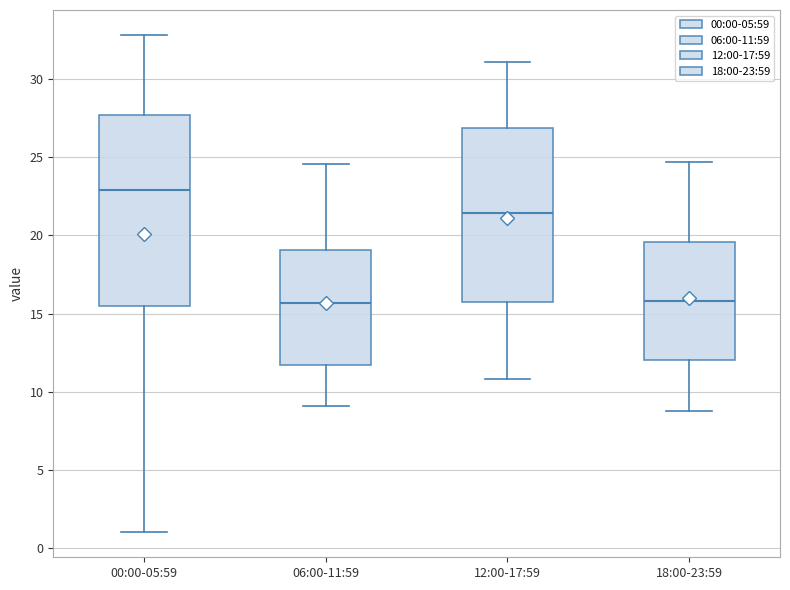

Reading left to right, read every box against the y-axis: the position of its median line, the range the box covers, and the ends of its whiskers. The values are not printed on the chart, so give them approximately, as read against the axis.

00:00-05:59: median 23.0, box 15.5 to 27.5, whiskers 1.0 to 33.0
06:00-11:59: median 15.5, box 11.5 to 19.0, whiskers 9.0 to 24.5
12:00-17:59: median 21.5, box 15.5 to 27.0, whiskers 11.0 to 31.0
18:00-23:59: median 16.0, box 12.0 to 19.5, whiskers 9.0 to 24.5